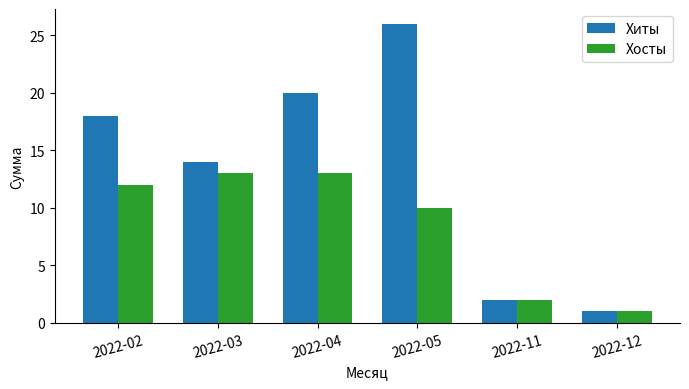

Which series has the largest total across all categories?

Хиты